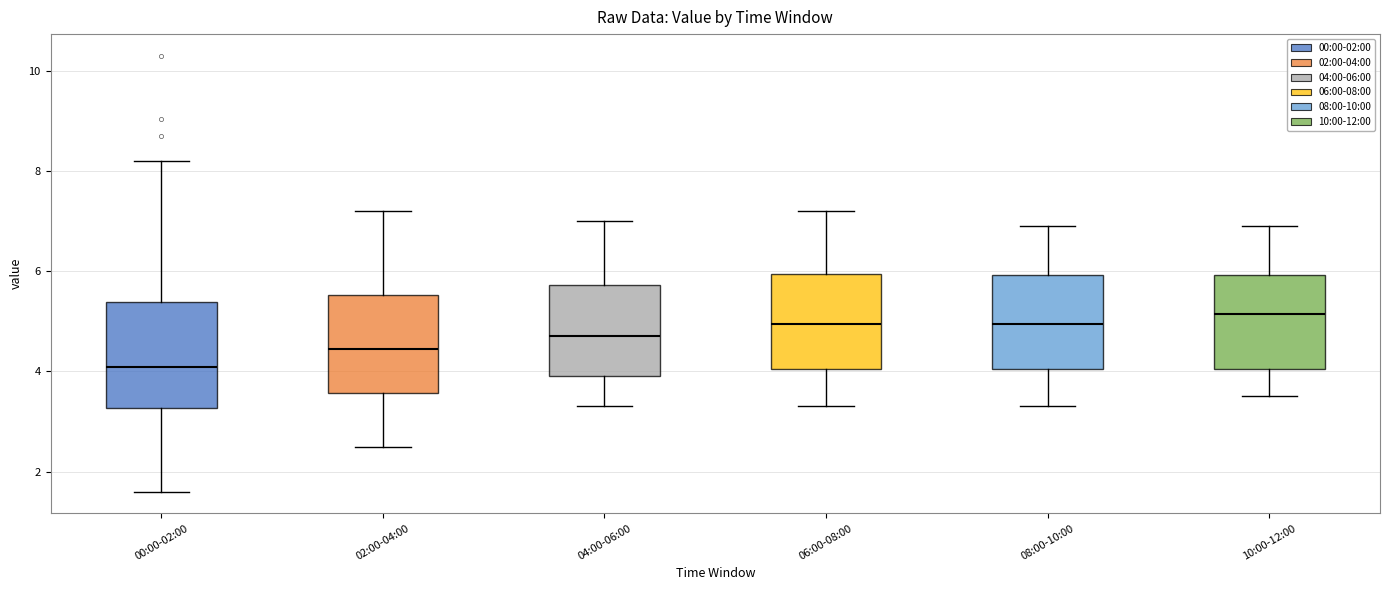

Reading left to right, transcribe this box plot: for each box, give where its median line is, the range the box spans, and where its two whiskers end, as read against the y-axis. The values are not printed on the chart, so give them approximately, as read against the axis.

00:00-02:00: median 4.0, box 3.2 to 5.4, whiskers 1.6 to 8.2
02:00-04:00: median 4.4, box 3.6 to 5.6, whiskers 2.6 to 7.2
04:00-06:00: median 4.8, box 4.0 to 5.8, whiskers 3.4 to 7.0
06:00-08:00: median 5.0, box 4.0 to 6.0, whiskers 3.4 to 7.2
08:00-10:00: median 5.0, box 4.0 to 6.0, whiskers 3.4 to 7.0
10:00-12:00: median 5.2, box 4.0 to 6.0, whiskers 3.6 to 7.0